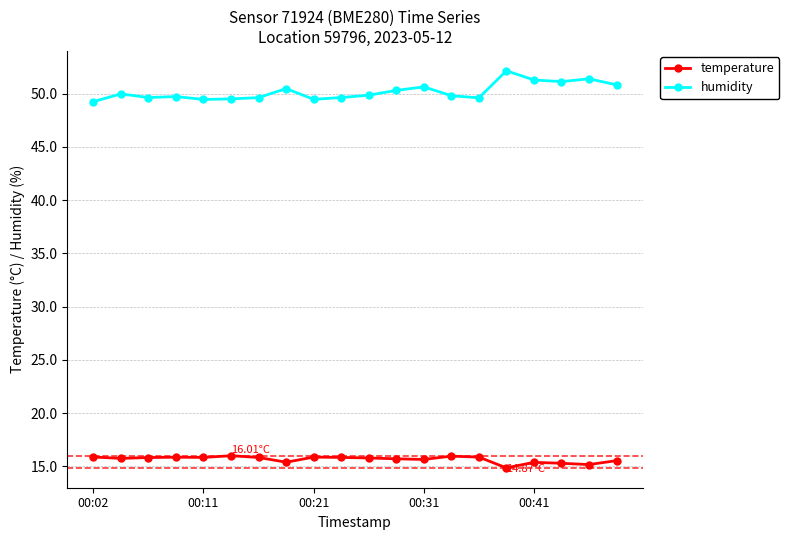

List the series in order of their overall mean, highest first.

humidity, temperature